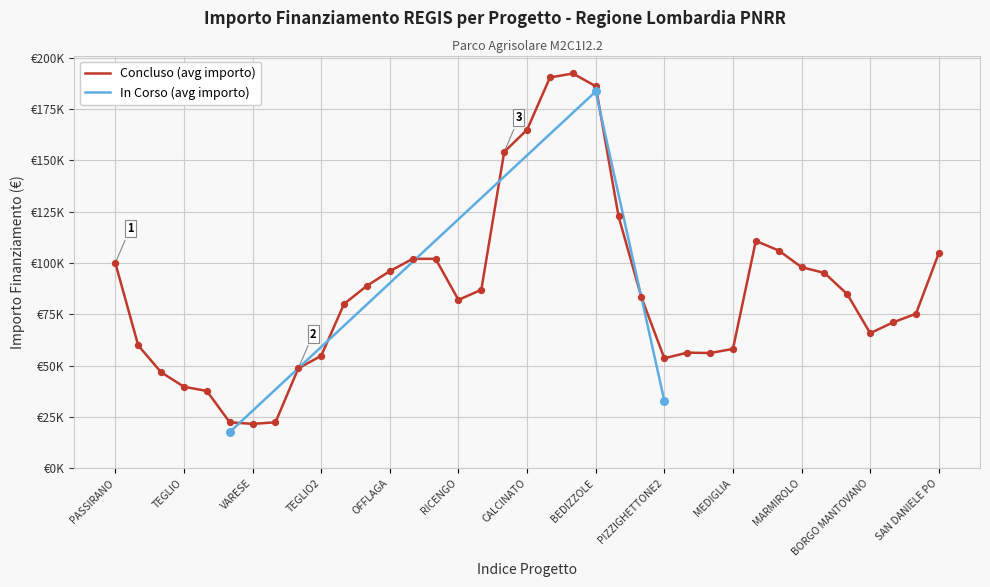

Between BEDIZZOLE and PIZZIGHETTONE2, which is larger?

BEDIZZOLE